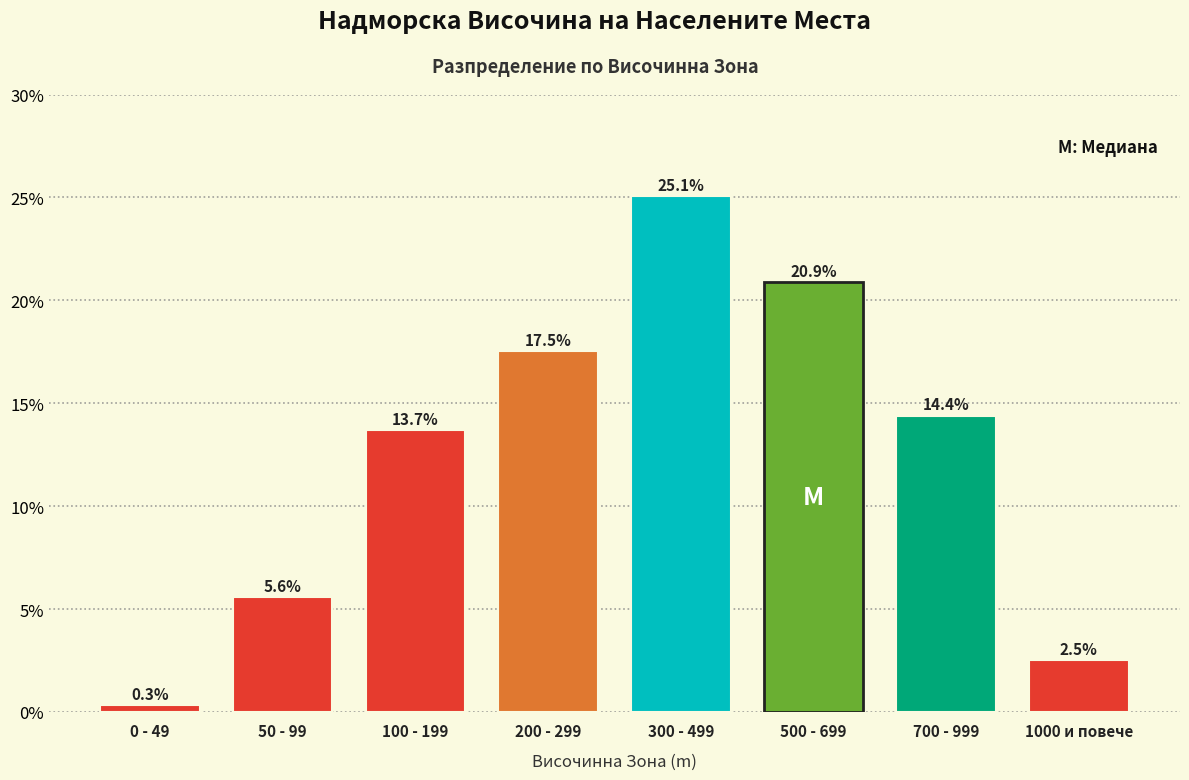

Reading right to left, list all the values displayed in this chart.

2.5	14.4	20.9	25.1	17.5	13.7	5.6	0.3